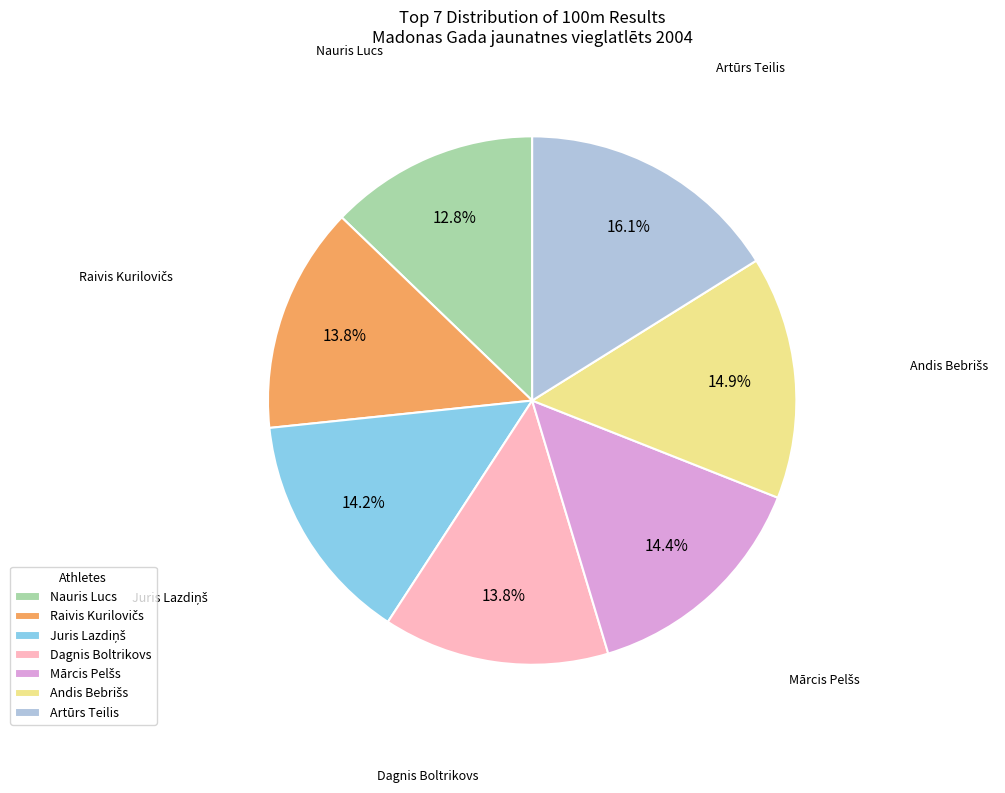

Which category has the biggest portion of the pie?

Artūrs Teilis